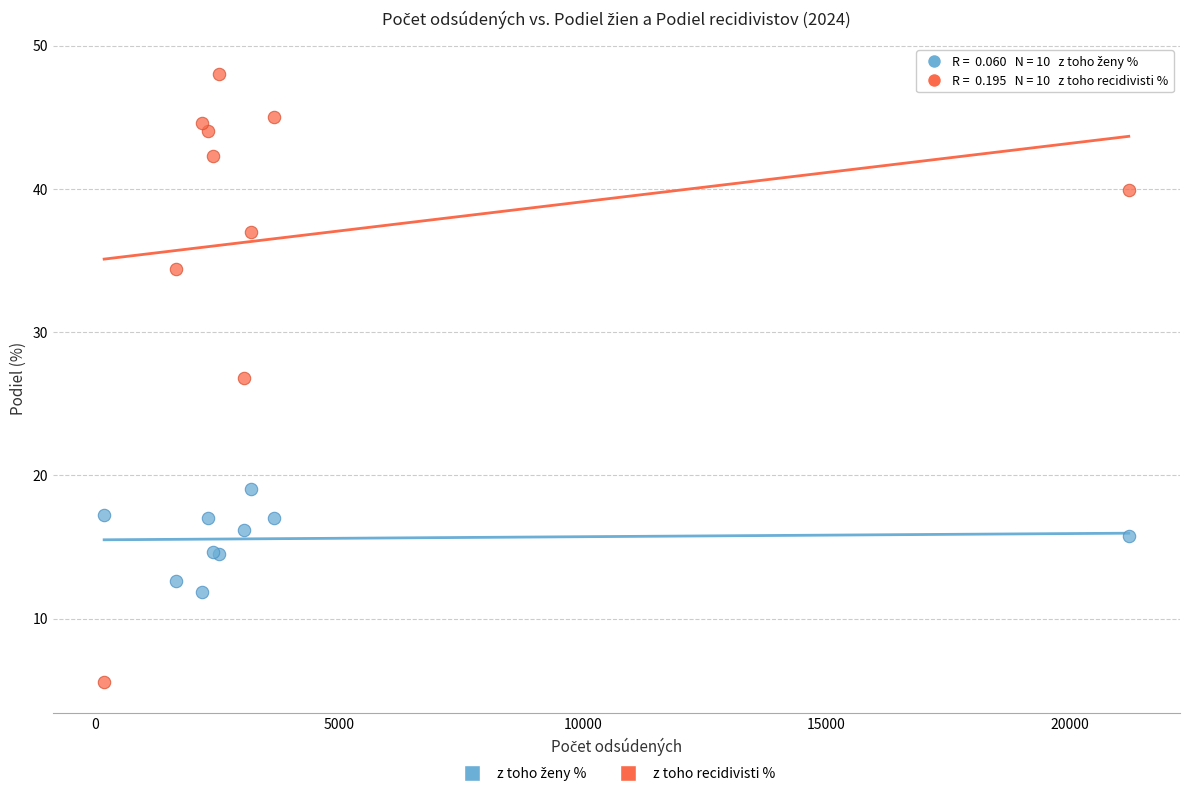

What is the X range (max minus min) for the scatter plot?

21024.0